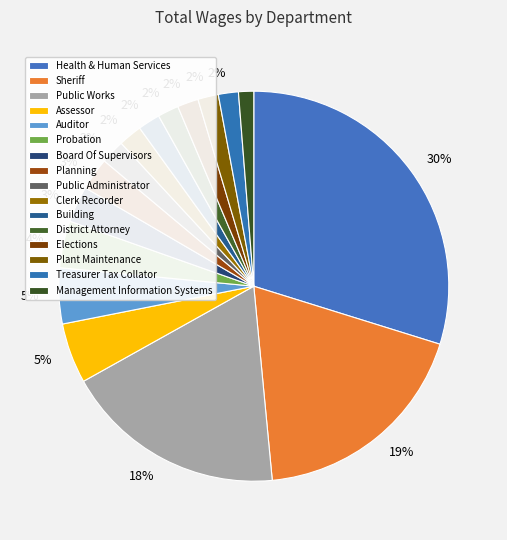

Count the number of slices in the pie.

16